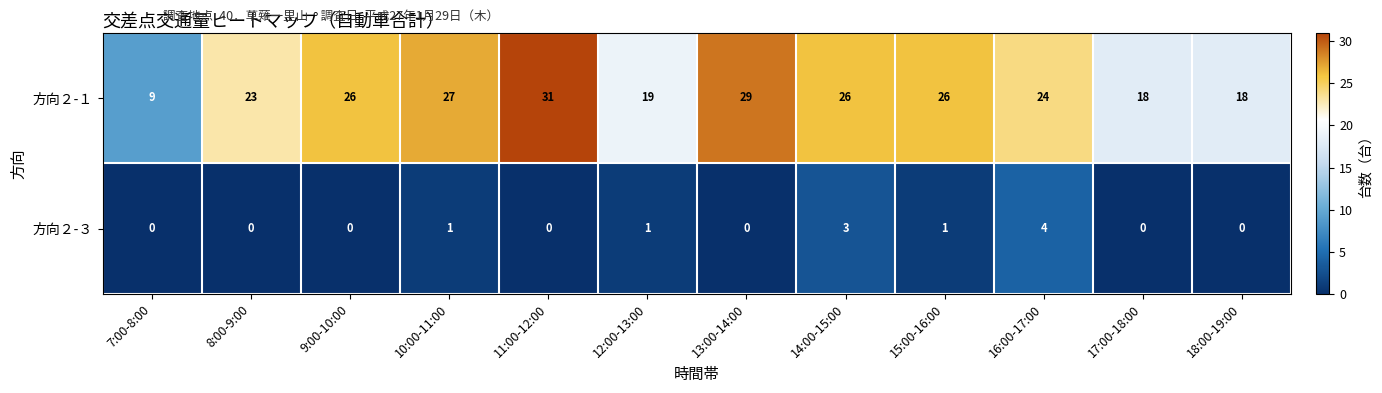

True or false: 方向２-３ has a value of -3 at 9:00-10:00.

False